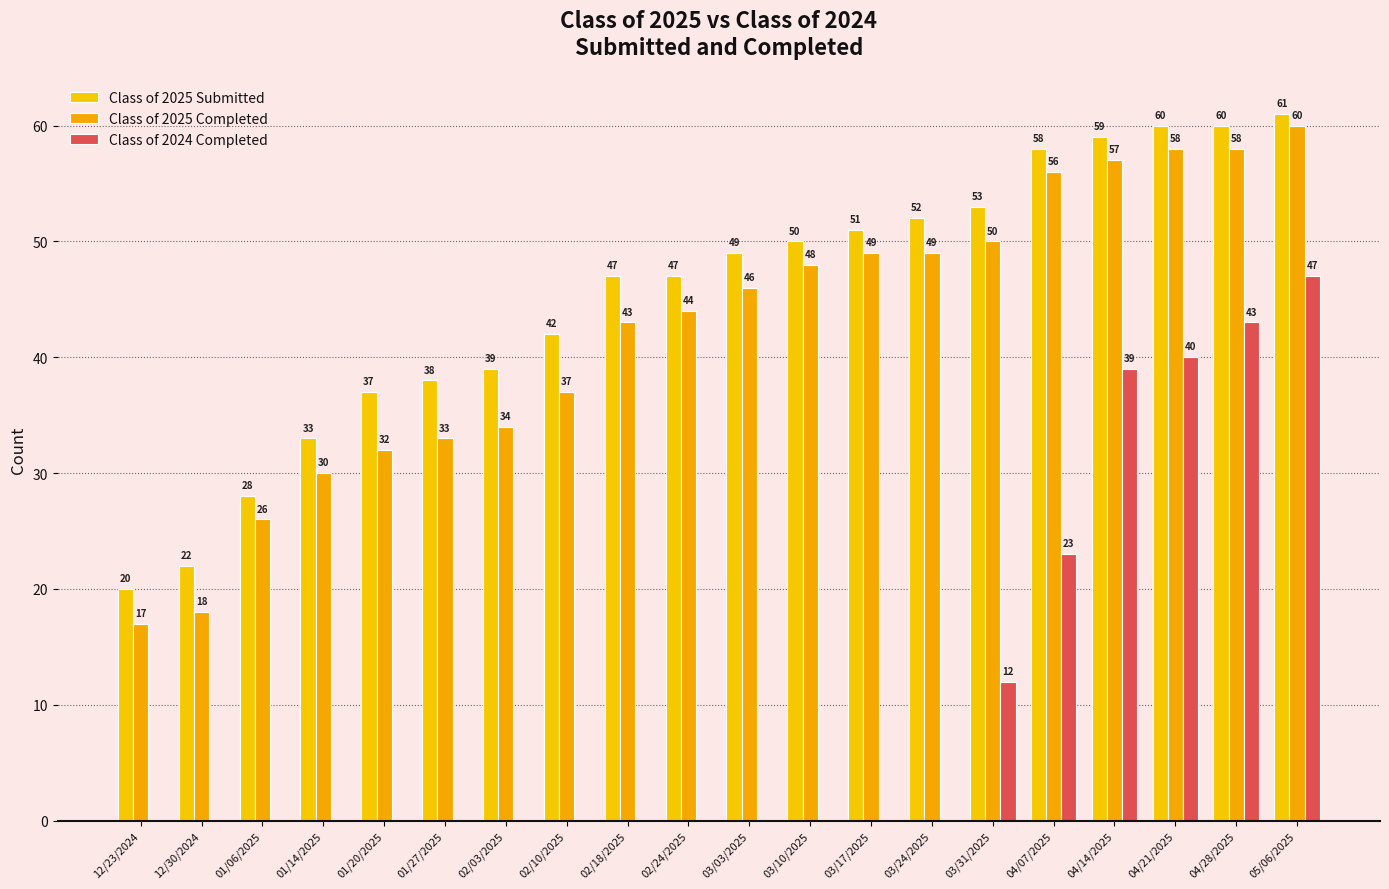

Are the bars horizontal?

No